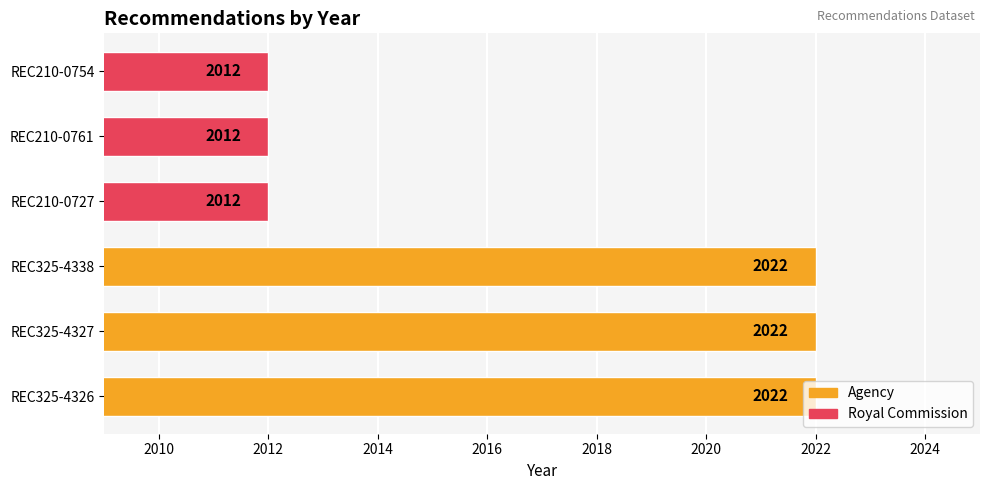

What is the greatest value displayed?

2022